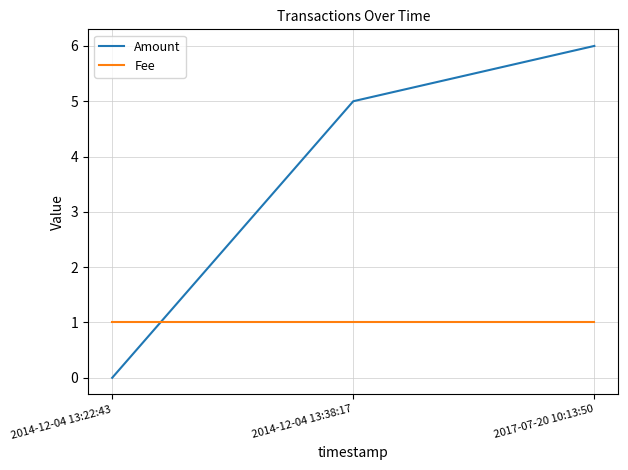

At which category is the sum across all series the highest?

2017-07-20 10:13:50